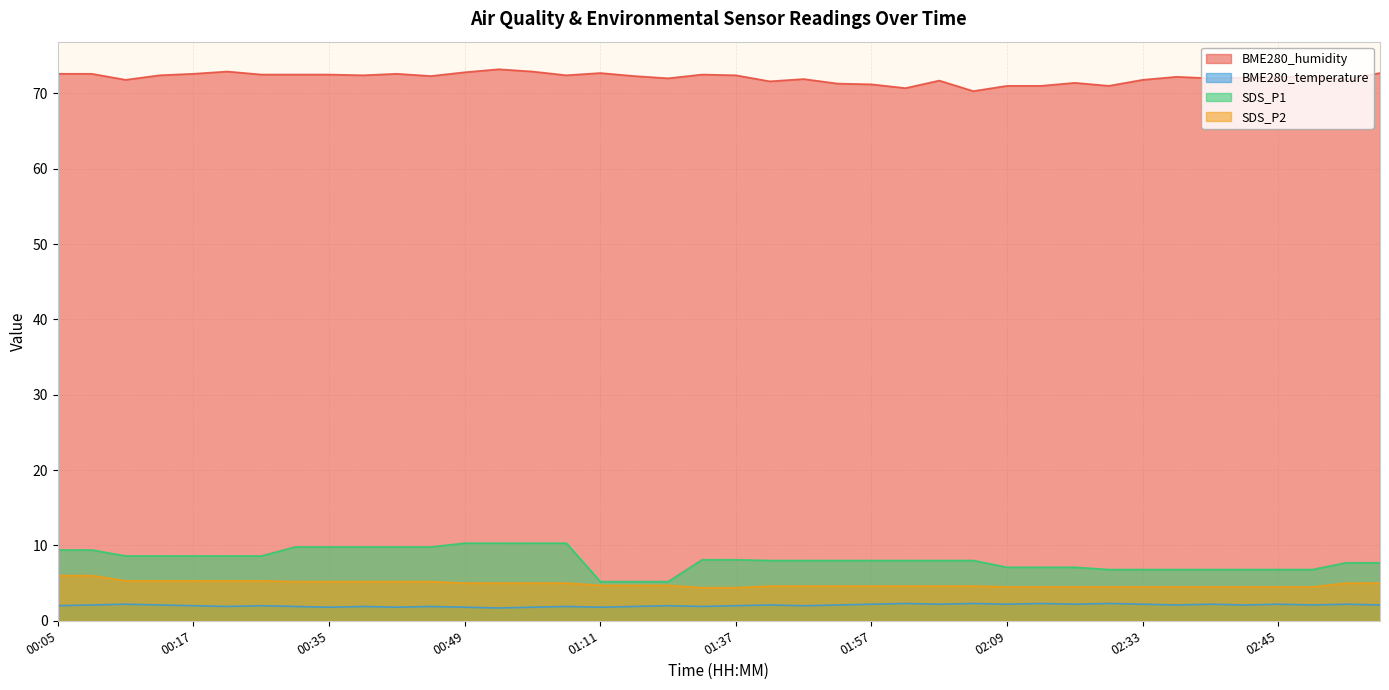

Is it true that SDS_P1 equals 16.1 at 00:07?

False